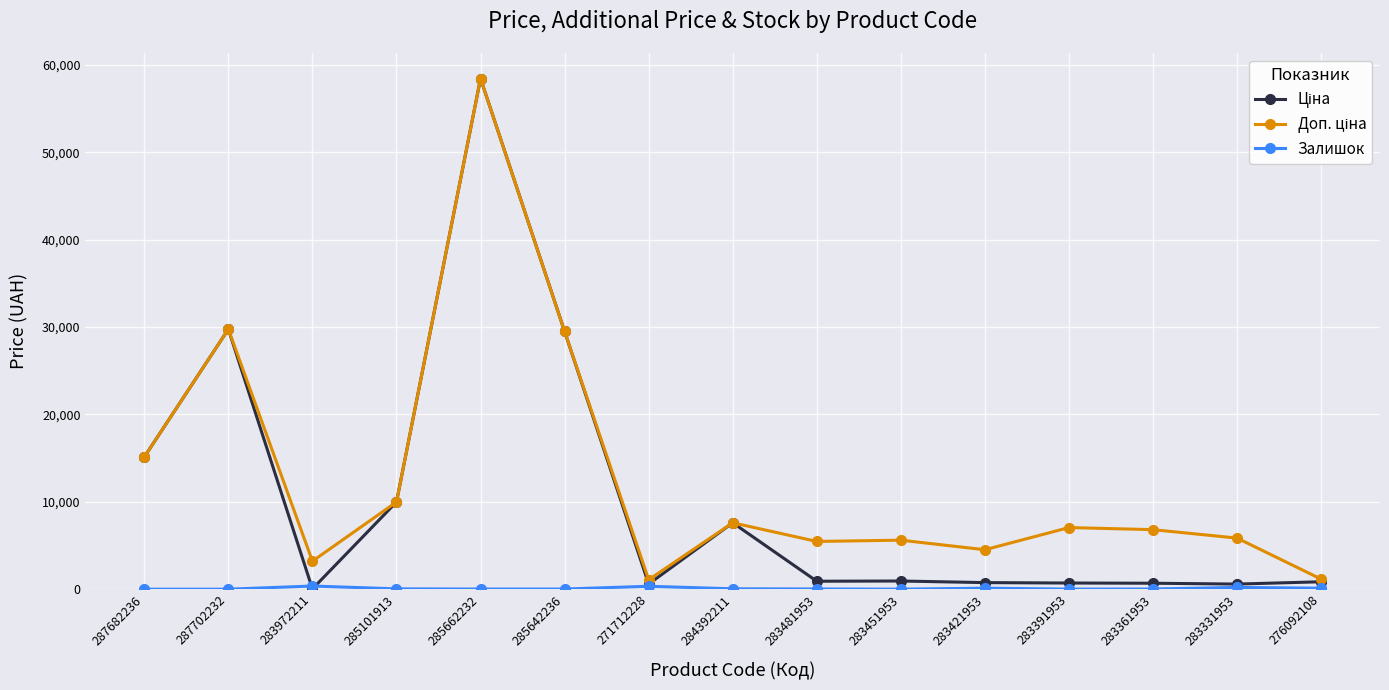

At which category is the sum across all series the highest?

285662232